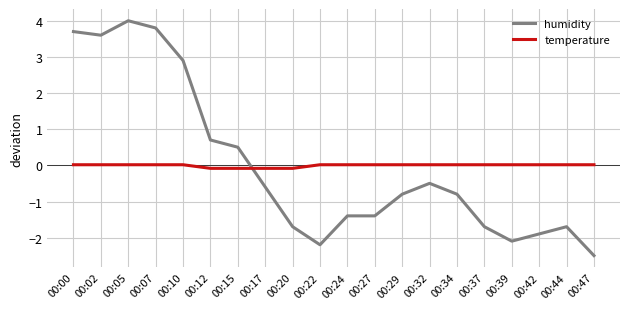

What is the total value across all series at 00:29?

-0.8